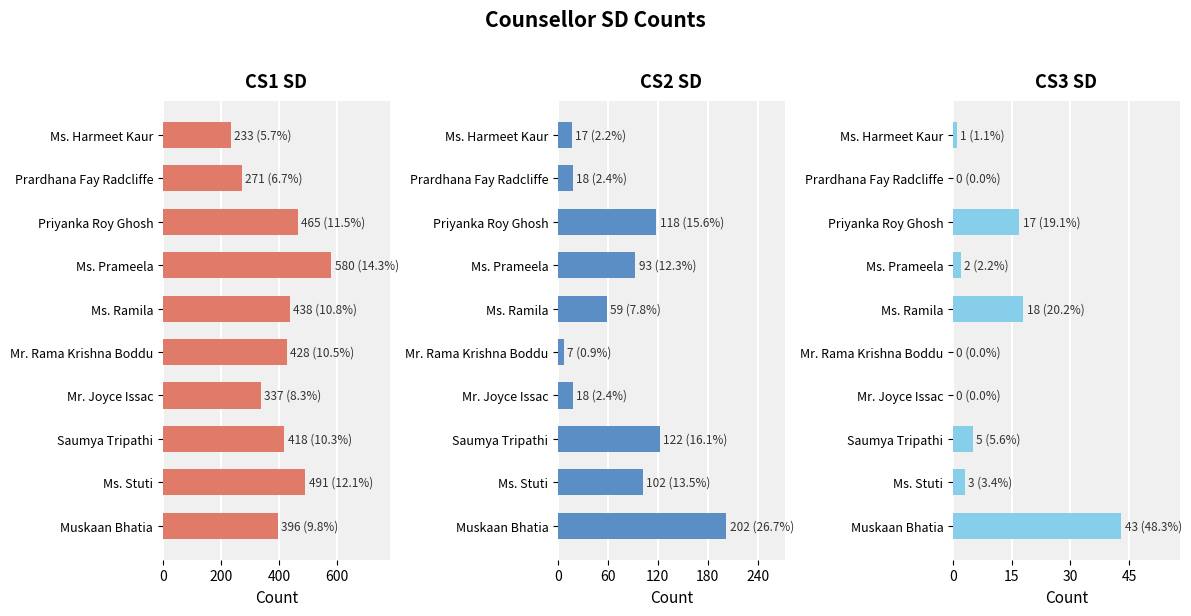

What is the sum of all CS1 SD values?

4057